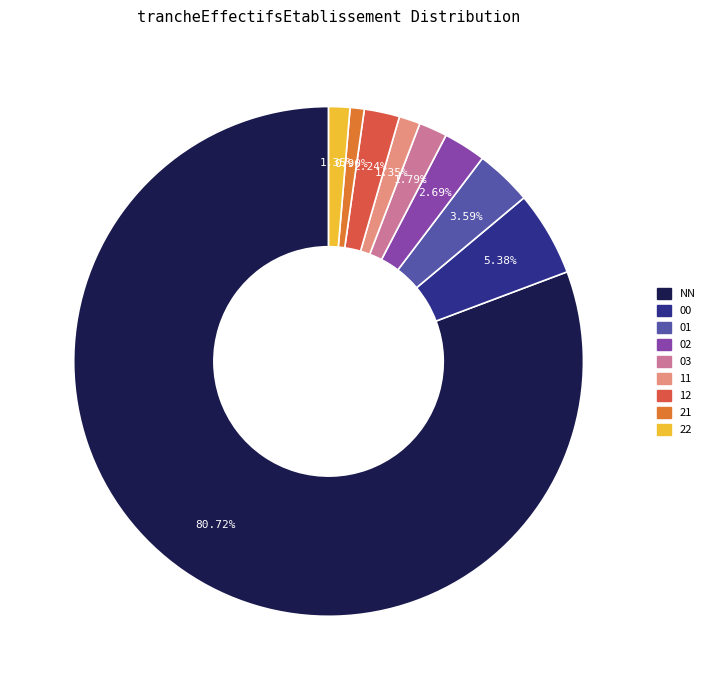

What portion of the pie excludes 12?

97.8%